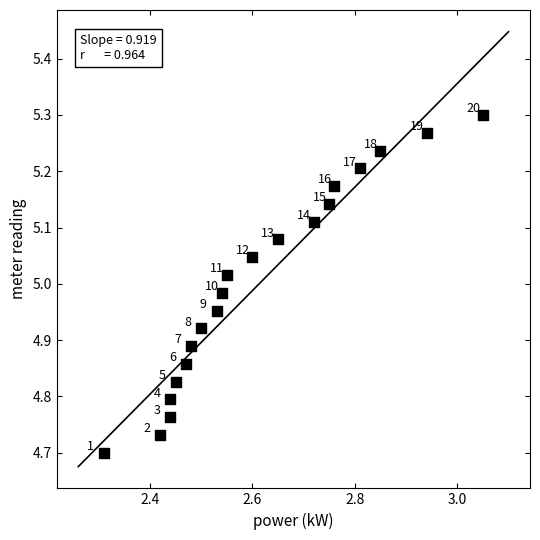

What is the range of Y values (max minus min)?

0.6